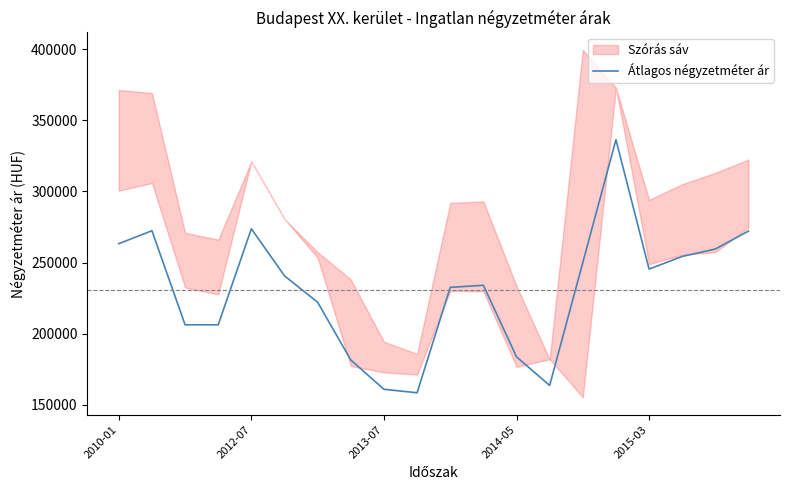

True or false: the data shows 222080 at 6.

True